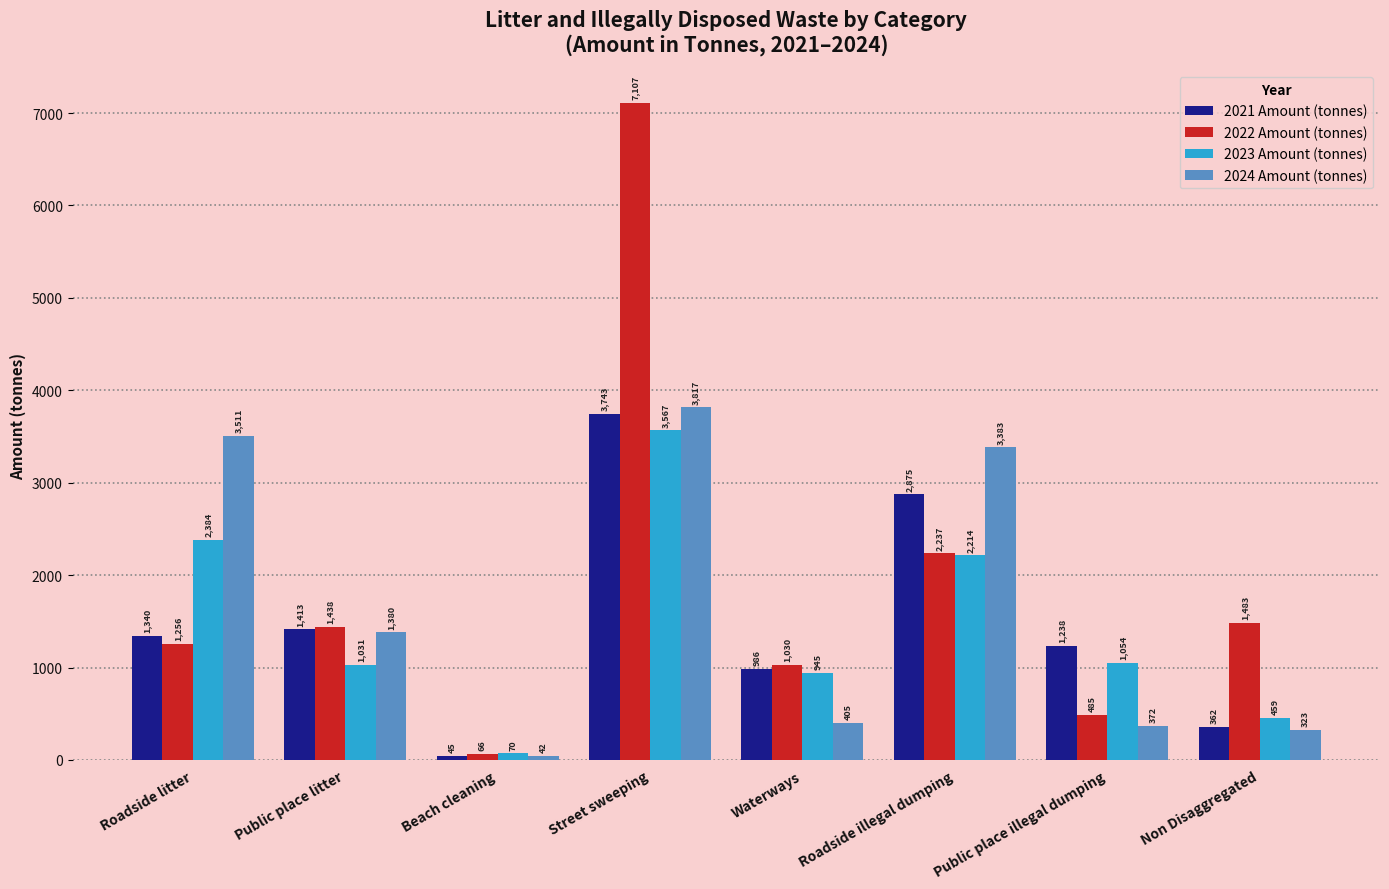

What is the difference between the 2022 Amount (tonnes) values at Waterways and Roadside litter?

226